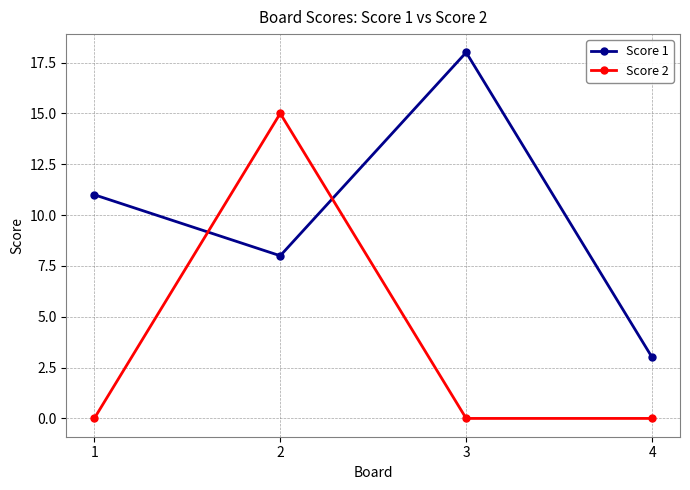

How many values in the Score 1 series are below 11?

2